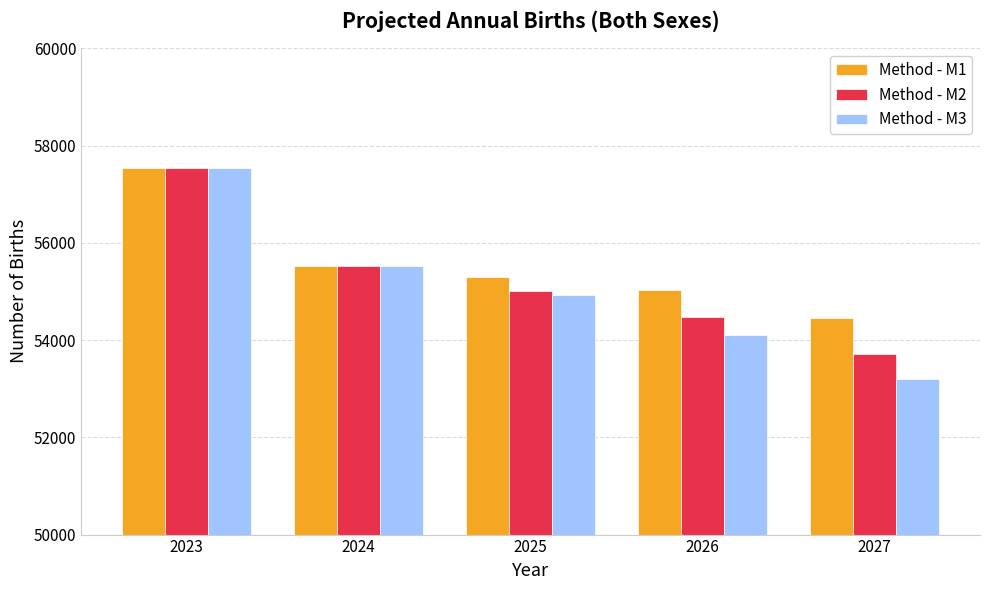

The value of Method - M3 at 2023 is 85728. True or false?

False